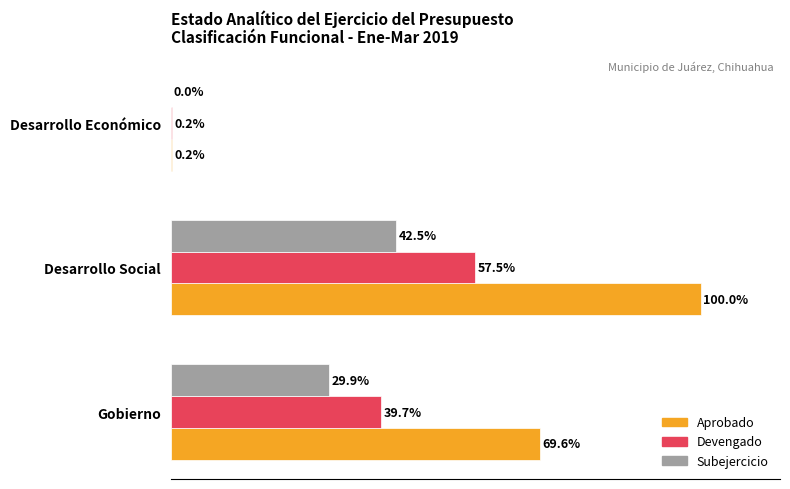

Which label corresponds to the largest value in the chart?

Desarrollo Social